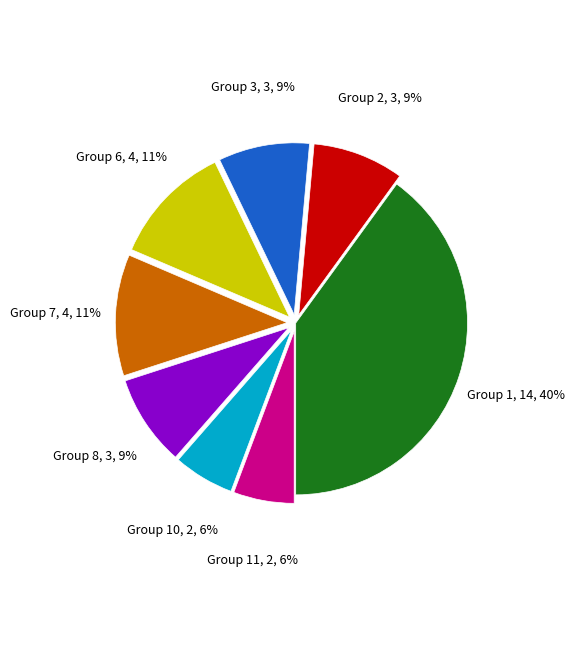

To the nearest percent, what is the average slice percentage?

12%